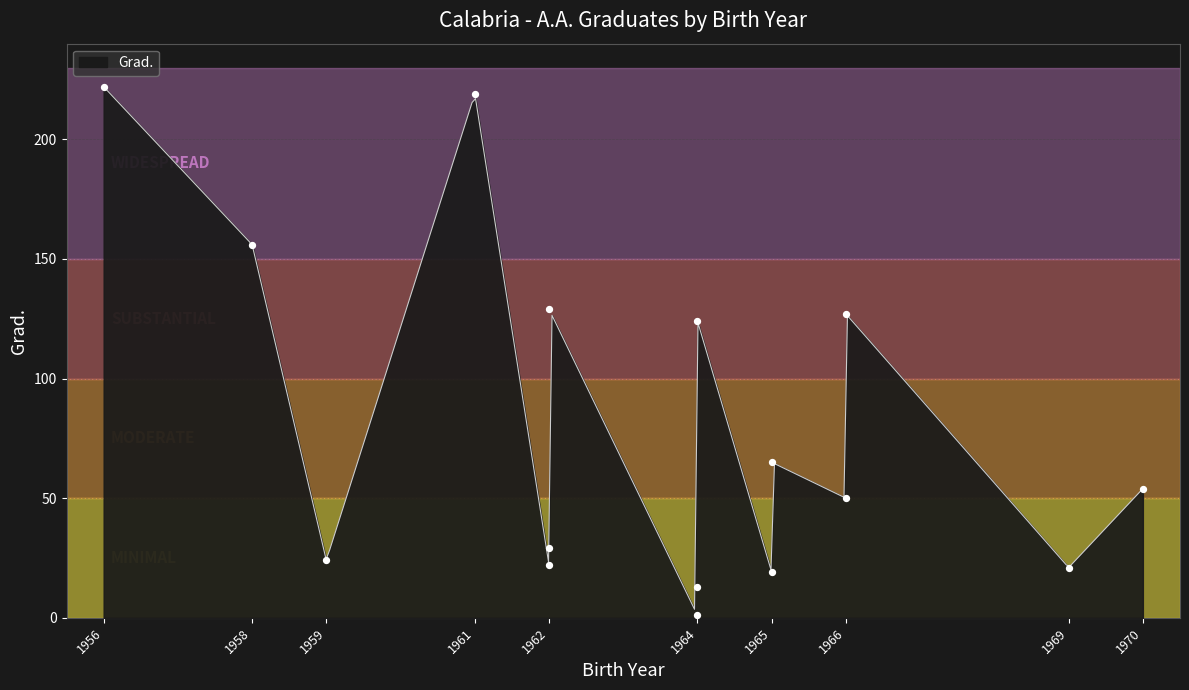

Which has a higher value, 1961 or 1965?

1961